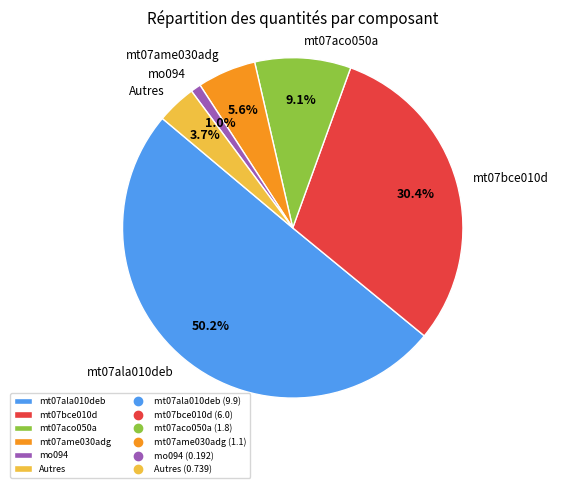

How many slices are in this pie chart?

6